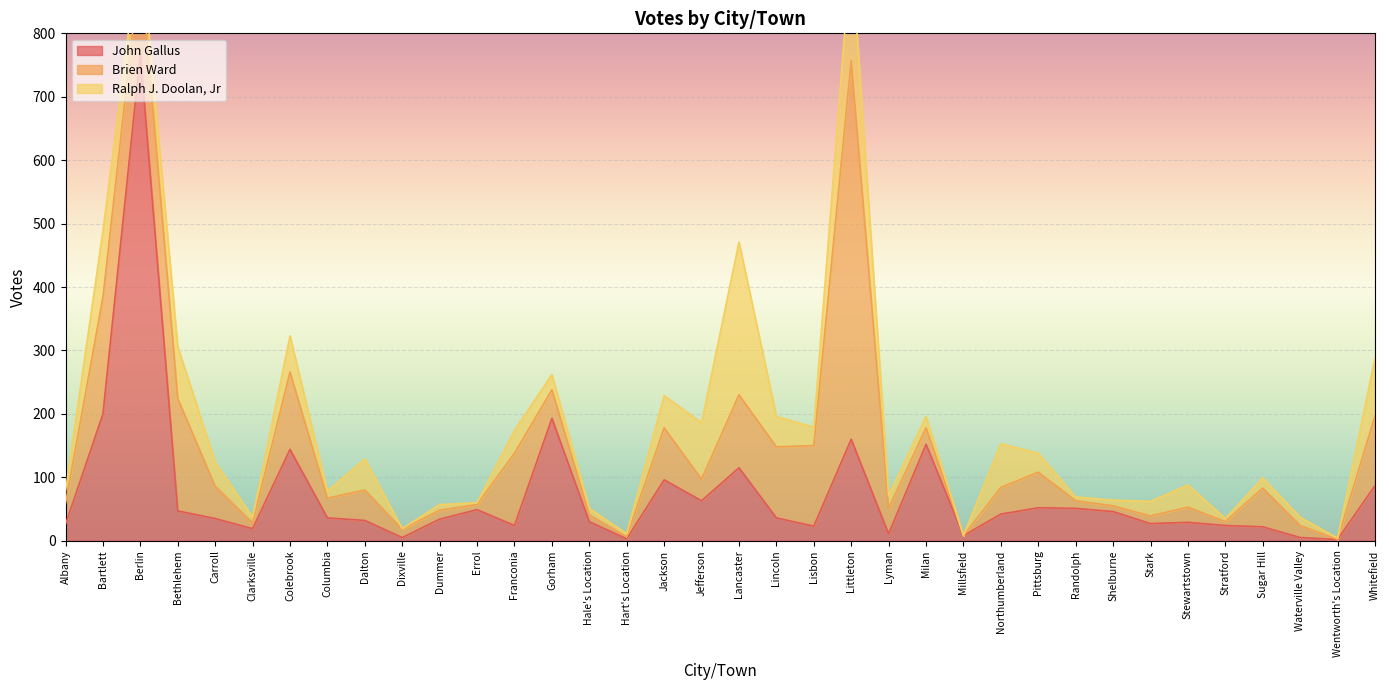

Which series has the widest spread of values?

John Gallus